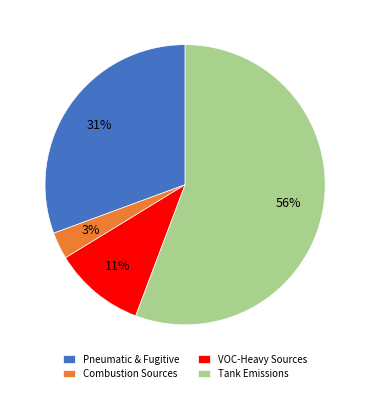

Between Combustion Sources and VOC-Heavy Sources, which is larger?

VOC-Heavy Sources